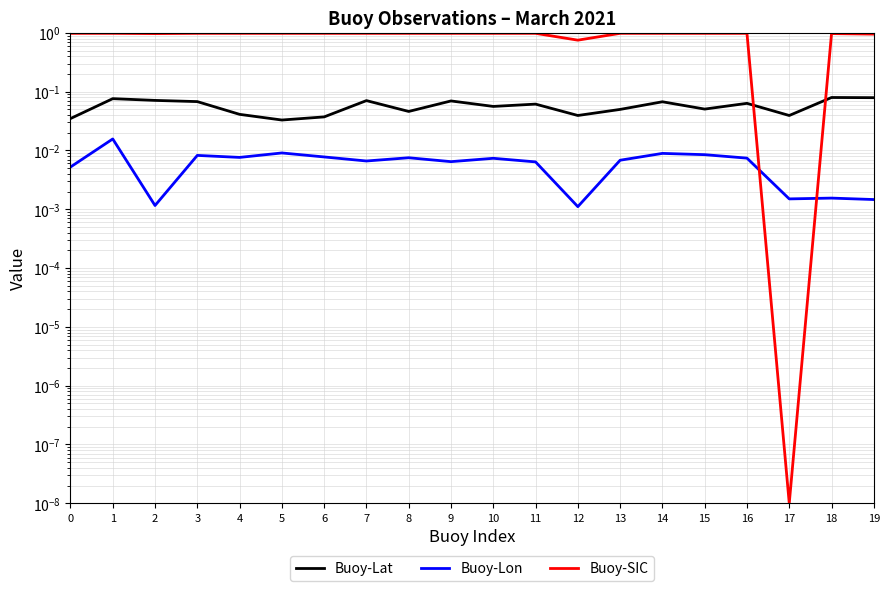

What are all the series names shown in the legend?

Lat, Lon, SIC